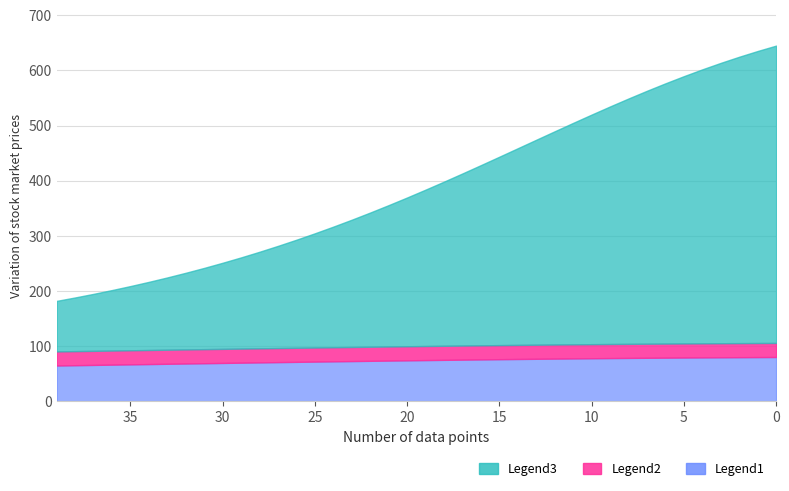

What is the average value of the Legend2 series?

25.5